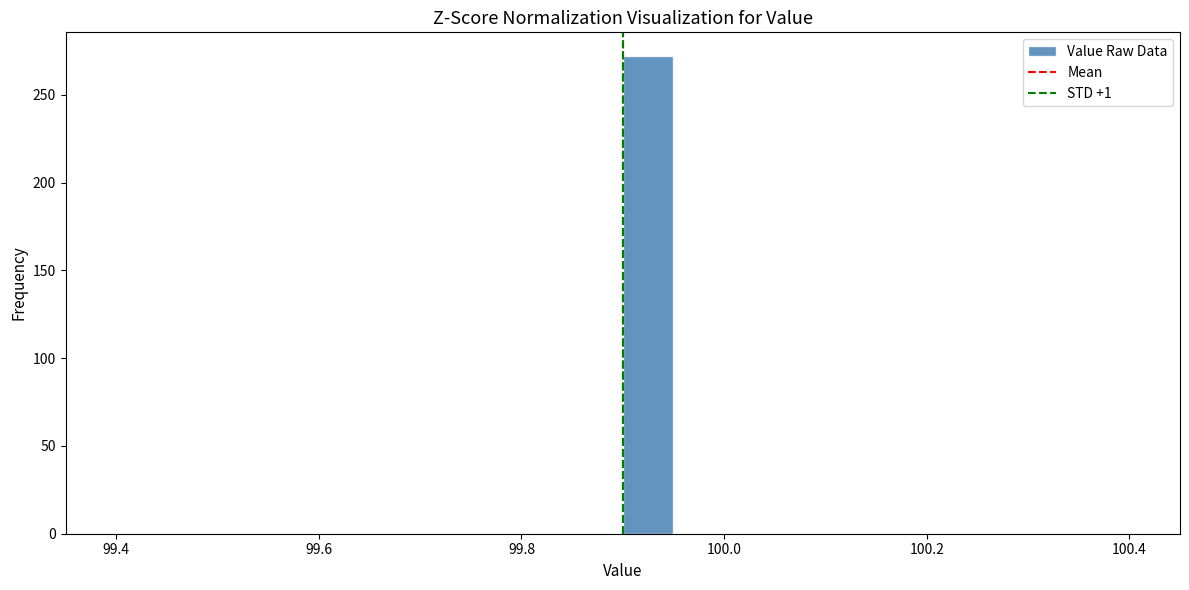

Around what value on the x-axis is the tallest bar? Give the approximate position of its centre, as read against the axis.

99.92